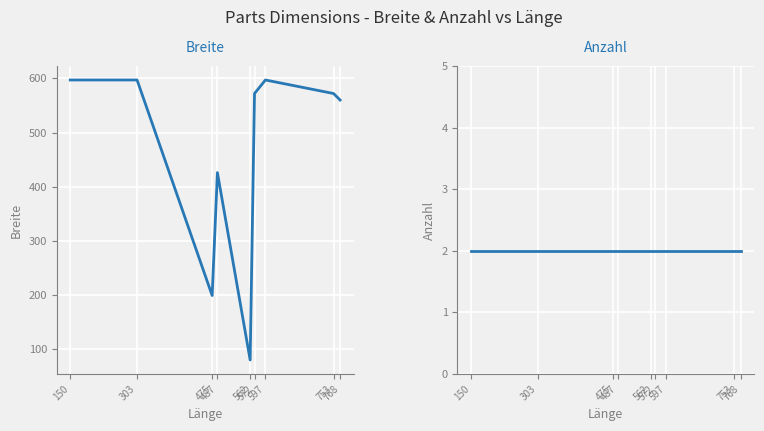

What are all the series names shown in the legend?

Breite, Anzahl